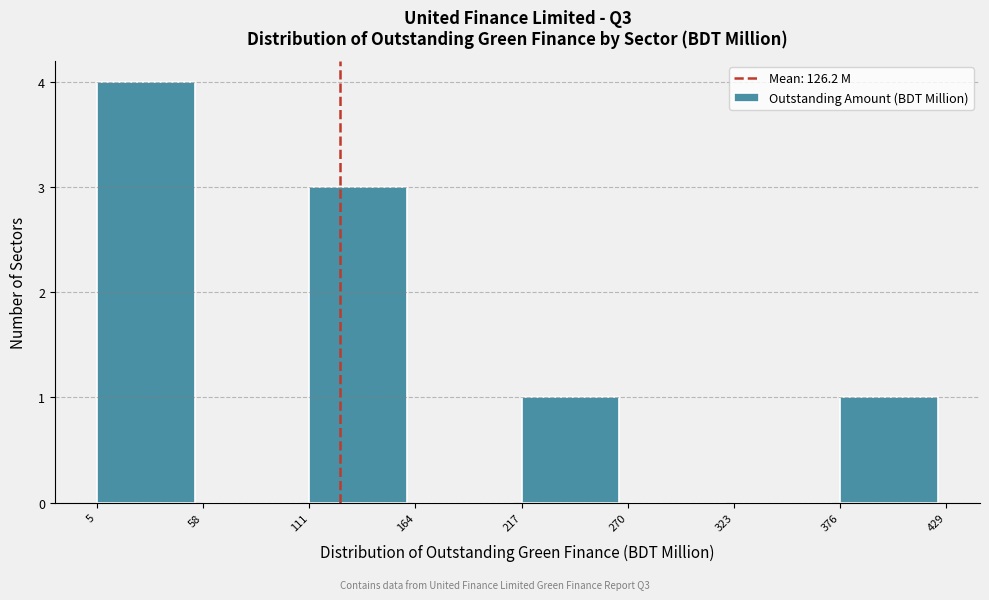

Reading left to right, list every bar in this chart as the range it spans on the x-axis followed by its height. The values are not printed on the chart, so give them approximately, as read against the axis.

5 to 58: 4
58 to 111: 0
111 to 164: 3
164 to 217: 0
217 to 270: 1
270 to 323: 0
323 to 376: 0
376 to 429: 1